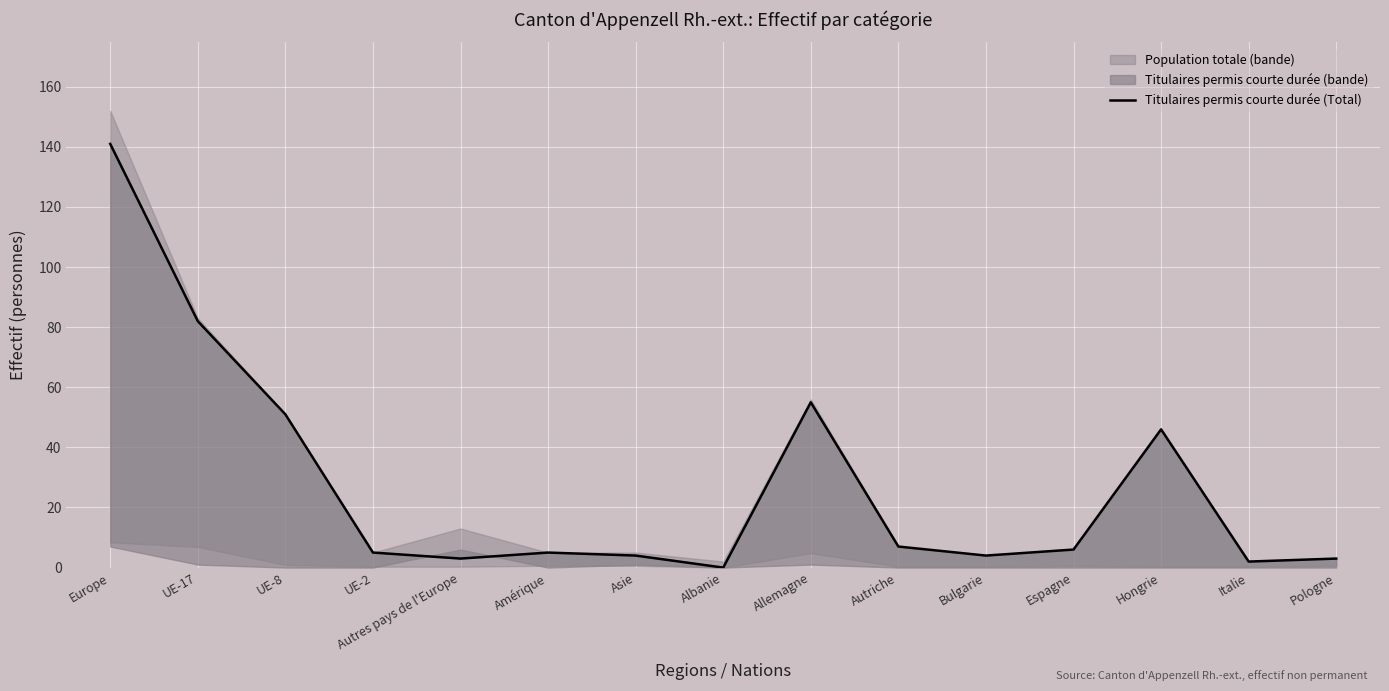

What is the sum of the values at Allemagne and Europe?

196